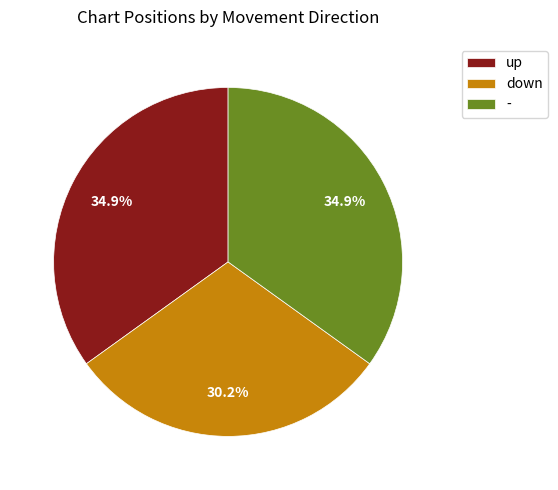

To the nearest percent, what portion does up represent?

35%